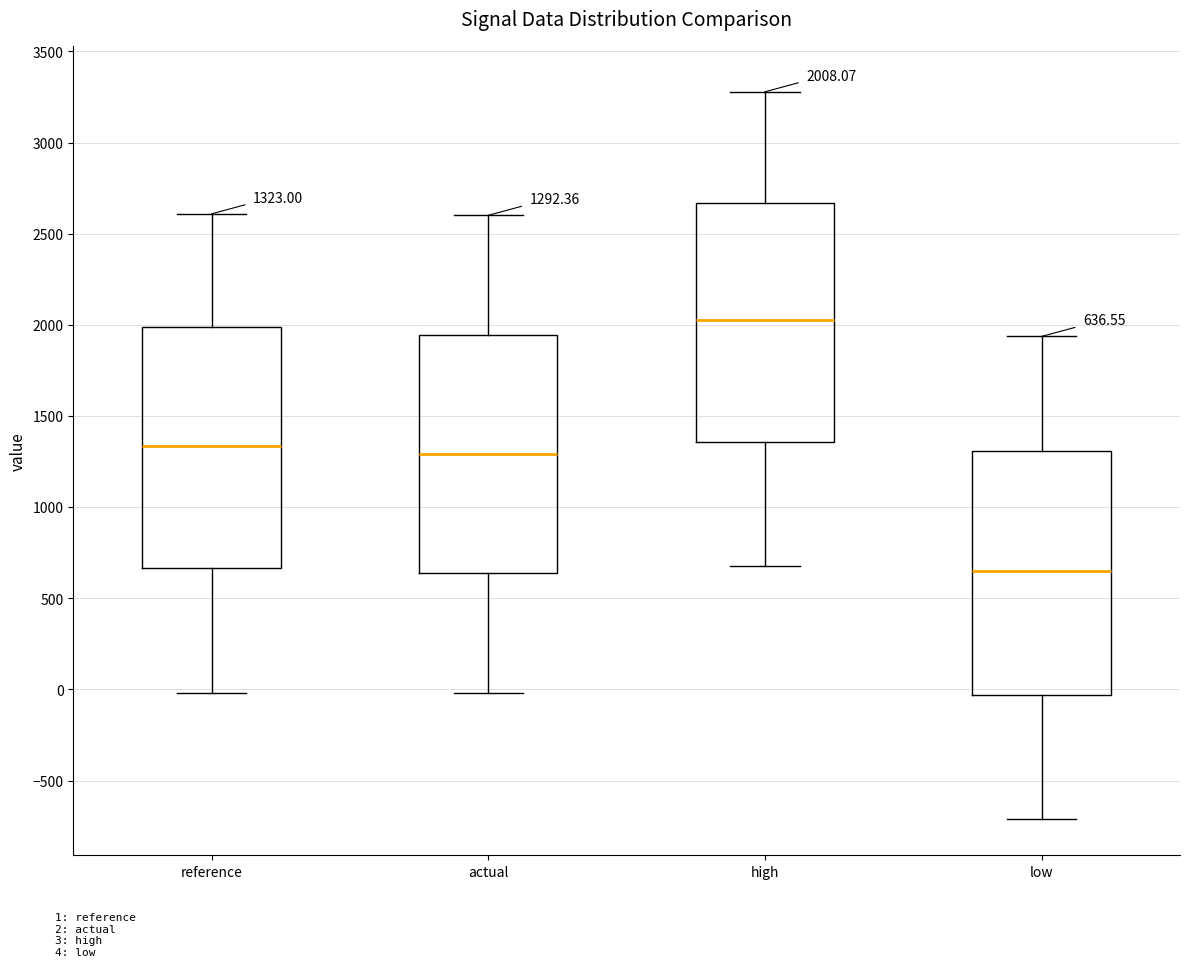

Which box's median line is the lowest?

low